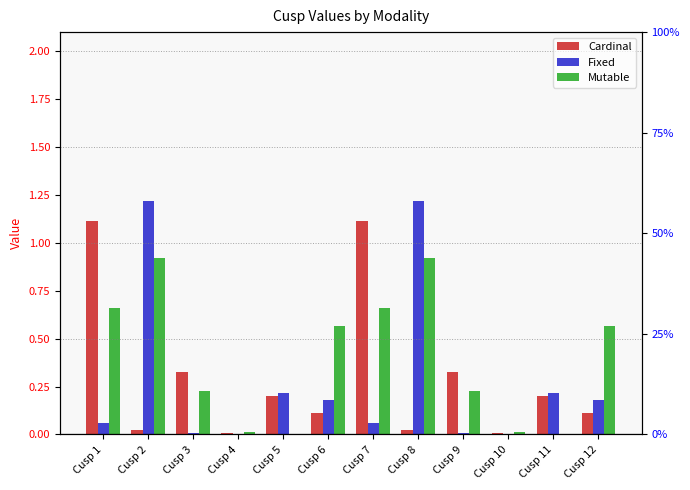

Is it true that Fixed equals 0.0 at Cusp 7?

False